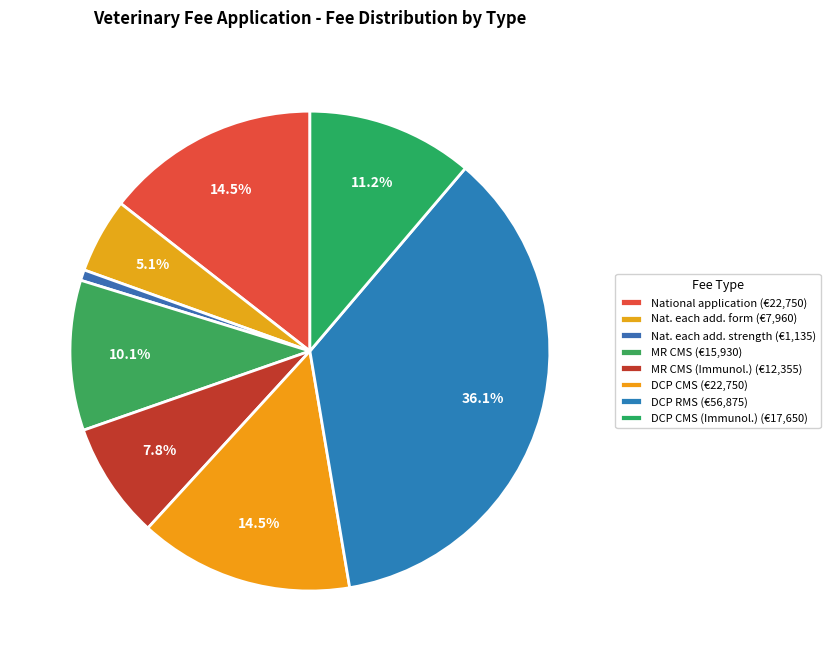

How many slices are in this pie chart?

8